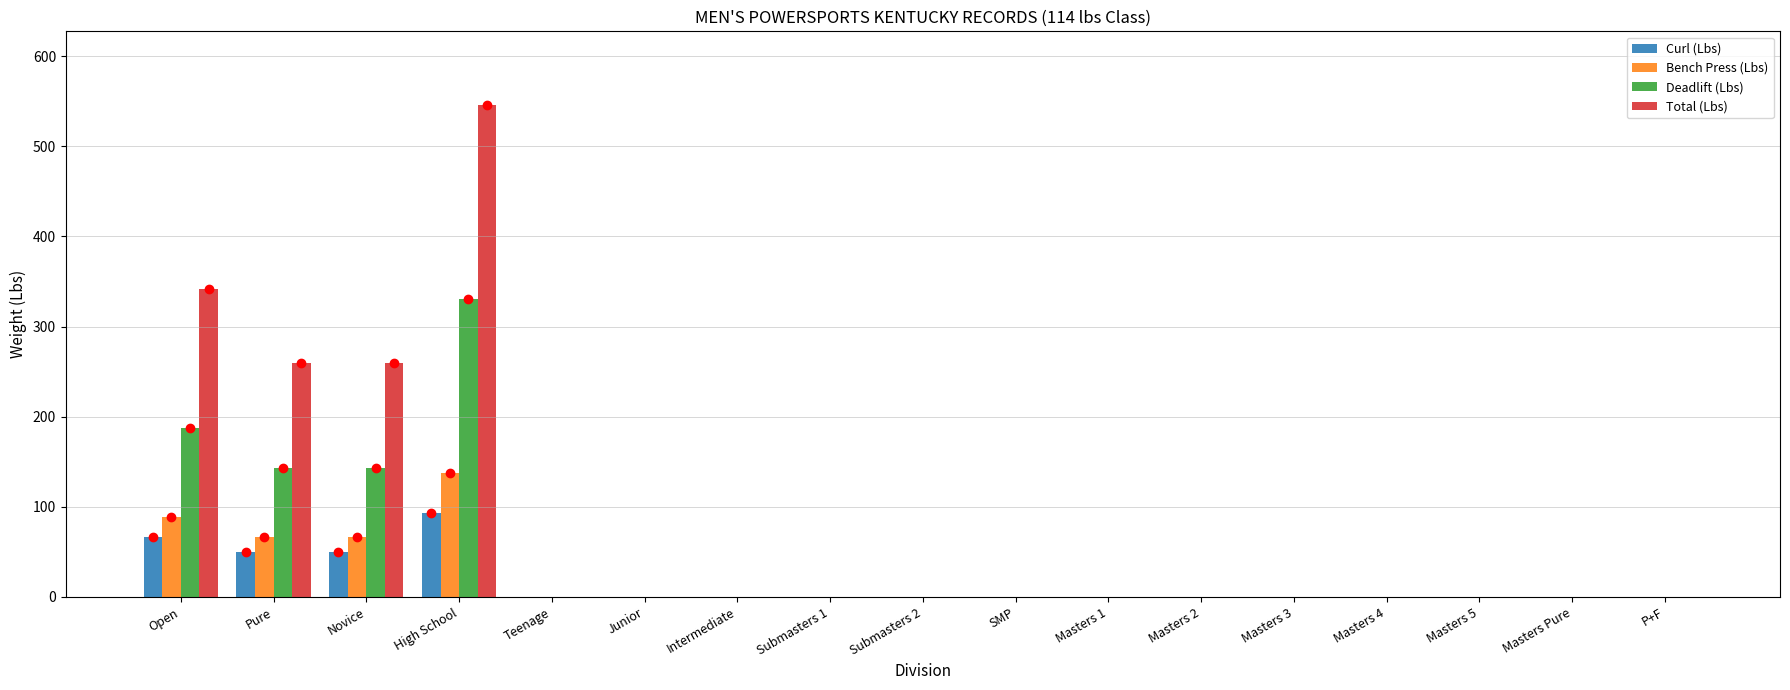

The Deadlift (Lbs) series shows -144.1 at Masters Pure. True or false?

False